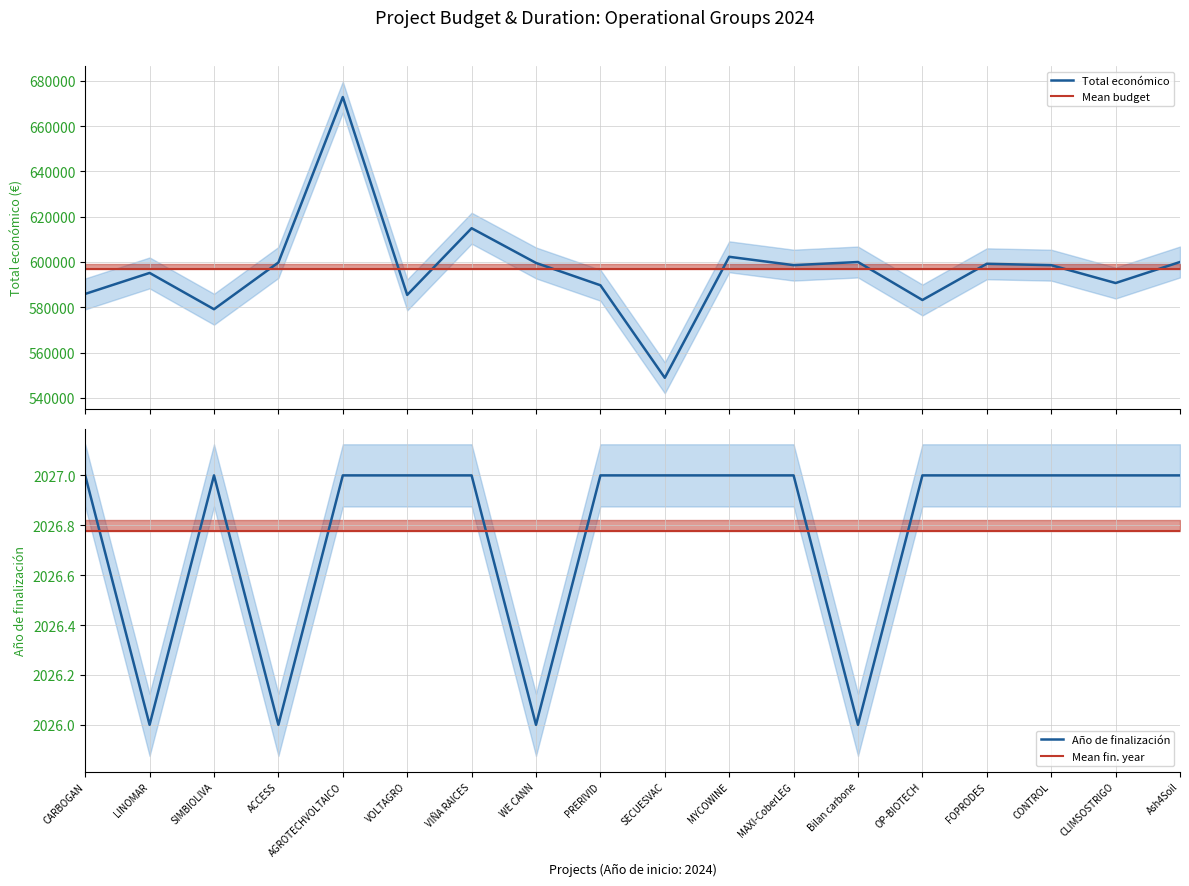

What is the label of the 2nd point from the left?

LINOMAR